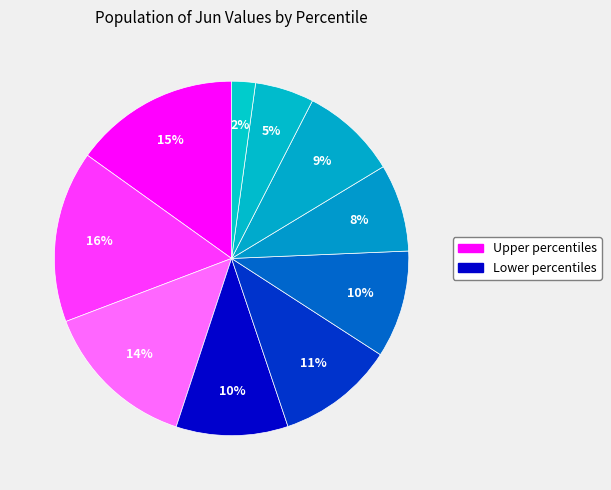

How many slices are in this pie chart?

10